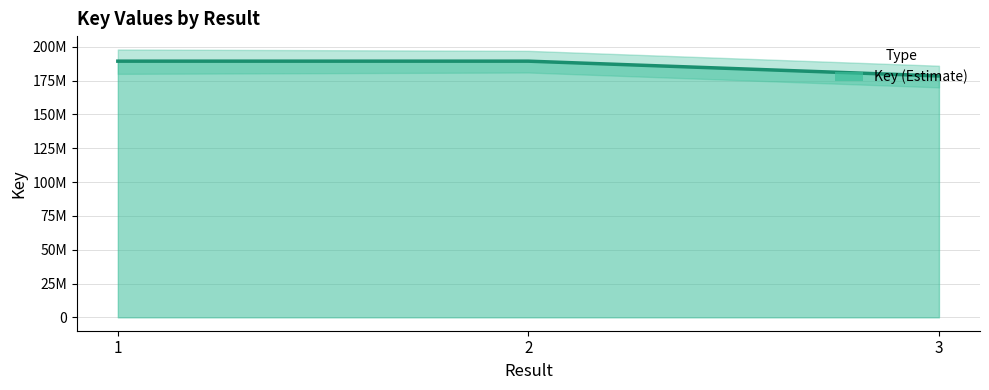

Reading left to right, what are all the values shown in this chart?

1=189381159	2=189381202	3=178436599